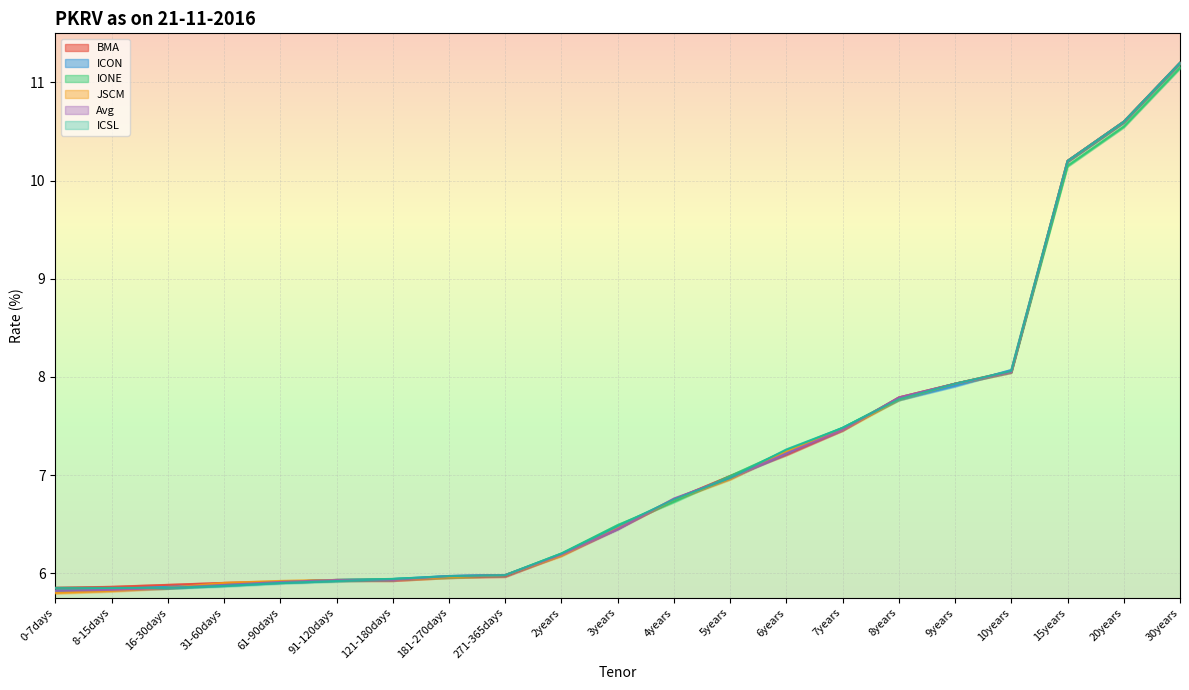

What is the approximate value of BMA at 121-180days?

5.9